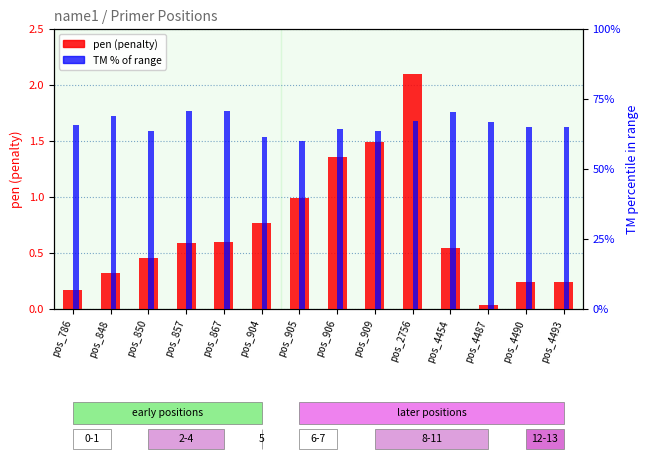

Rank the categories by pen (penalty) value from lowest to highest.

pos_4487, pos_786, pos_4490, pos_4493, pos_848, pos_850, pos_4454, pos_857, pos_867, pos_904, pos_905, pos_906, pos_909, pos_2756